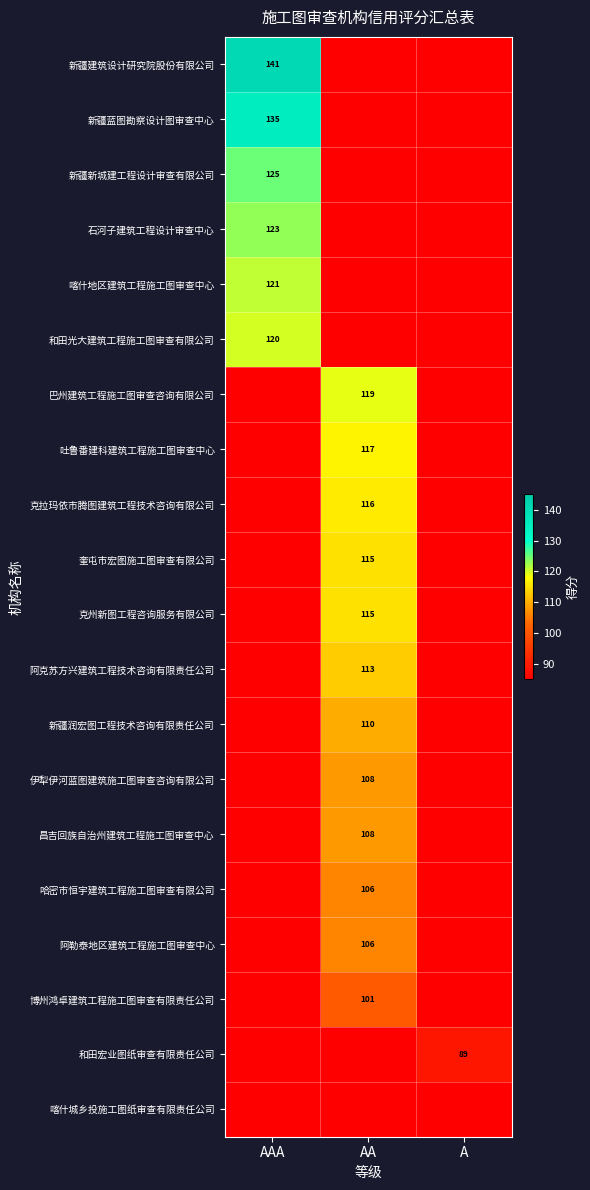

What is the total value across all series at A?

89